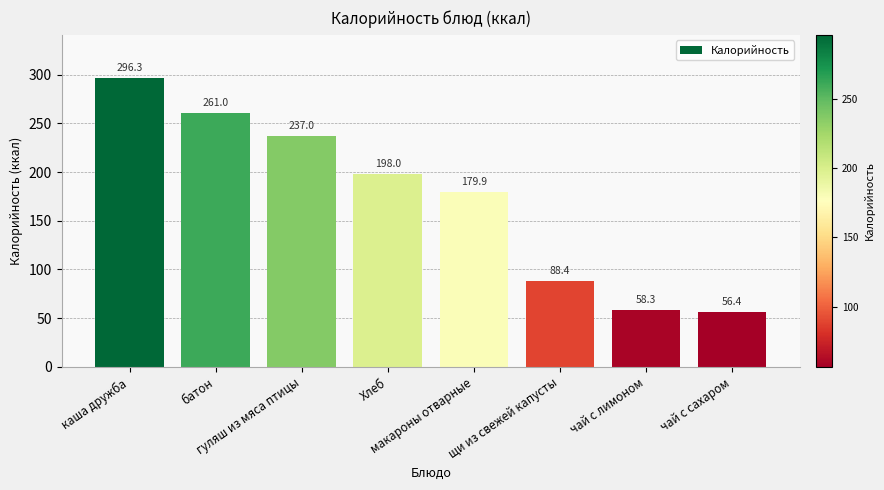

Where is the data nearest to the value 176?

макароны отварные